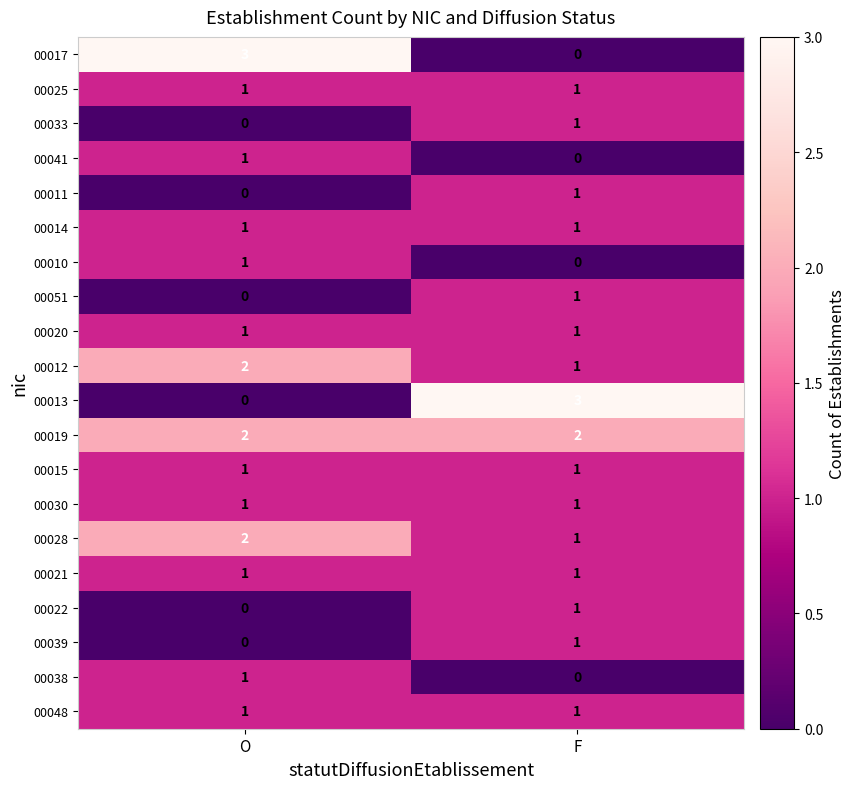

What is the difference between the highest and lowest values at F?

3